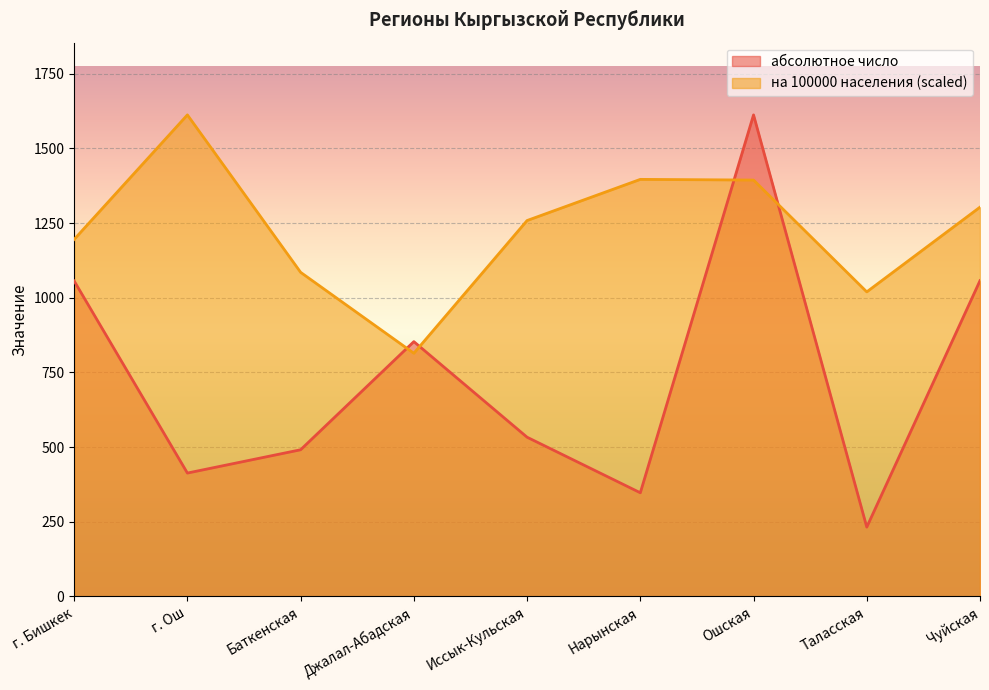

Reading left to right, what are all the values shown in this chart?

абсолютное число: 1056.0	413.0	491.0	853.0	533.0	347.0	1612.0	232.0	1057.0
на 100000 населения: 1195.2	1612.0	1085.0	814.0	1258.4	1396.1	1393.9	1019.6	1303.1